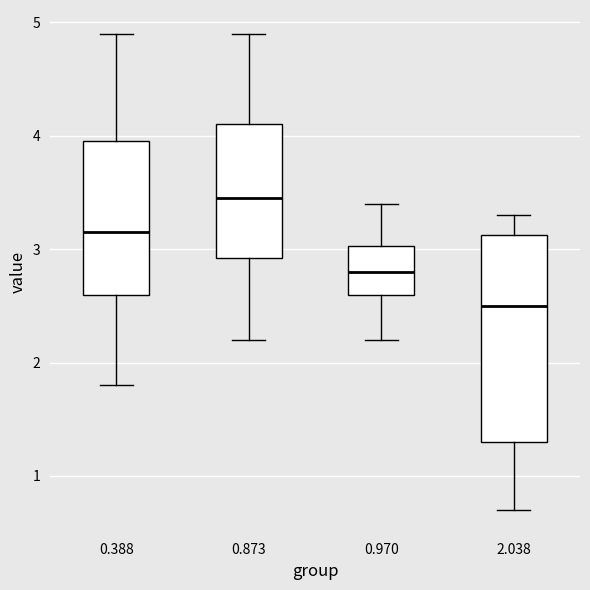

Reading left to right, transcribe this box plot: for each box, give where its median line is, the range the box spans, and where its two whiskers end, as read against the y-axis. The values are not printed on the chart, so give them approximately, as read against the axis.

0.388: median 3.2, box 2.6 to 4.0, whiskers 1.8 to 4.9
0.873: median 3.5, box 2.9 to 4.1, whiskers 2.2 to 4.9
0.970: median 2.8, box 2.6 to 3.0, whiskers 2.2 to 3.4
2.038: median 2.5, box 1.3 to 3.1, whiskers 0.7 to 3.3